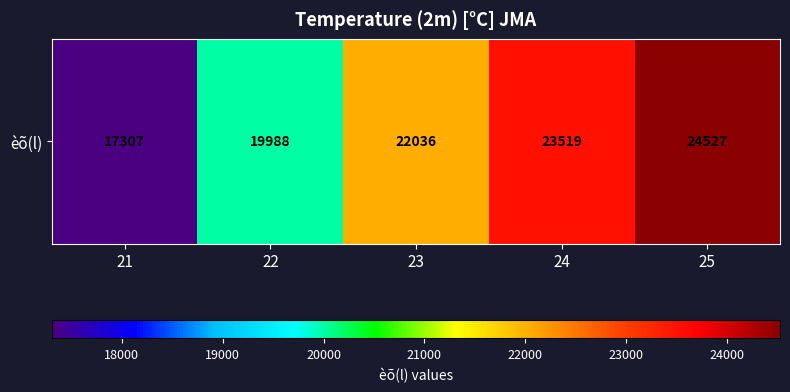

Which category has the highest value across all series?

25